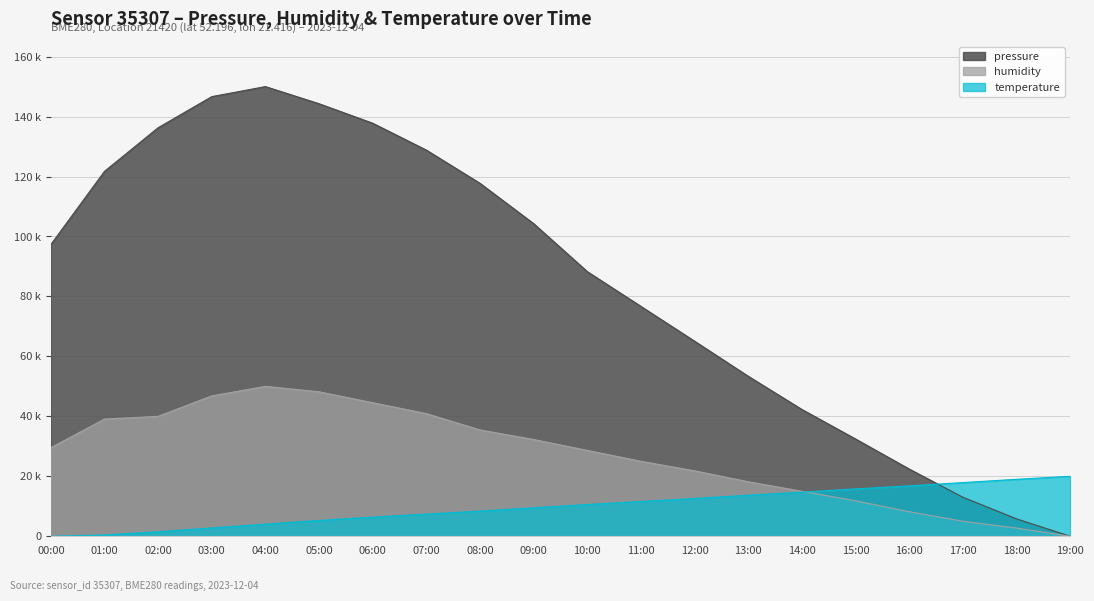

Is the value of temperature at 11:00 greater than the value of pressure at 01:00?

No